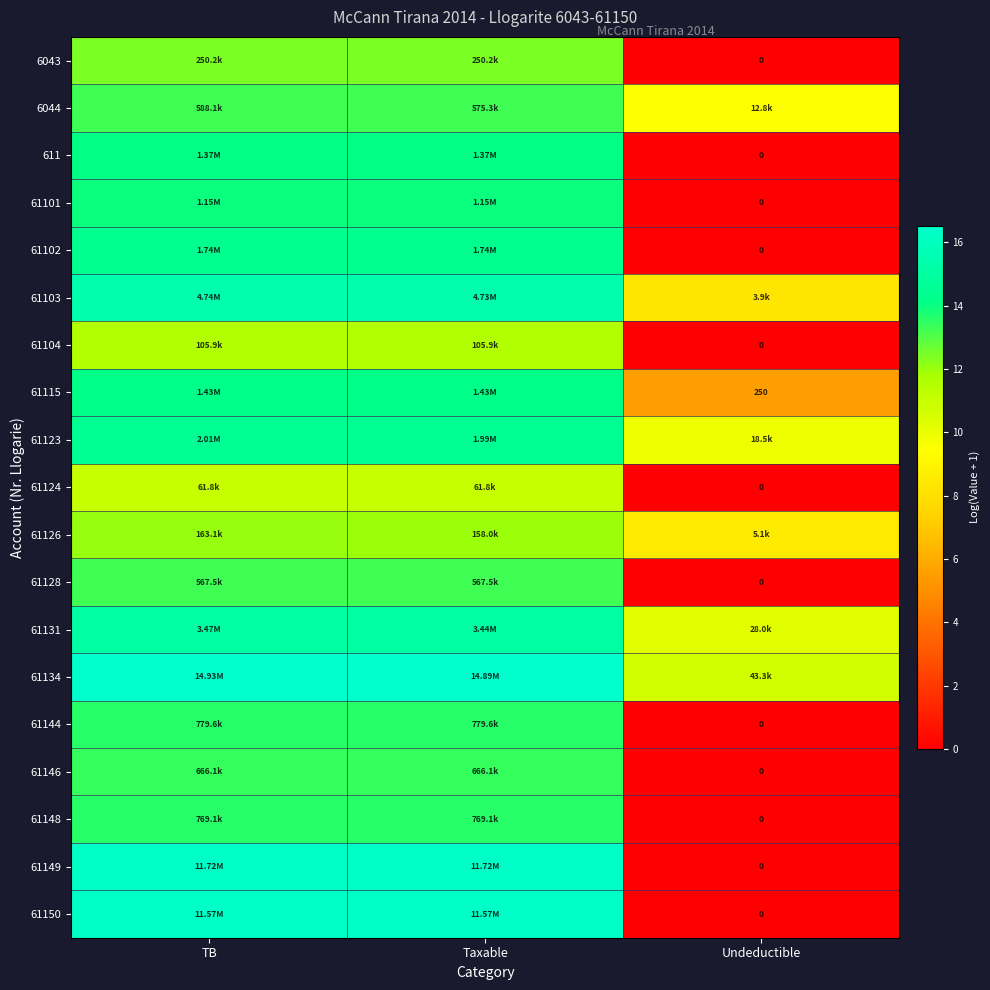

The 61104 series shows 11.6 at TB. True or false?

True